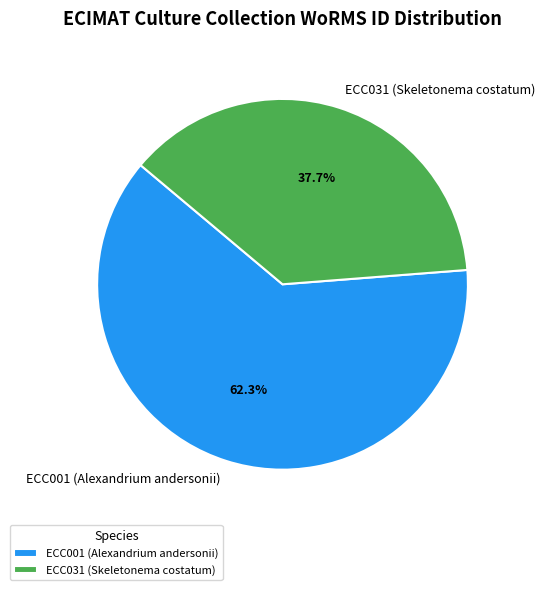

To the nearest percent, what is the combined percentage of ECC031 (Skeletonema costatum) and ECC001 (Alexandrium andersonii)?

100%